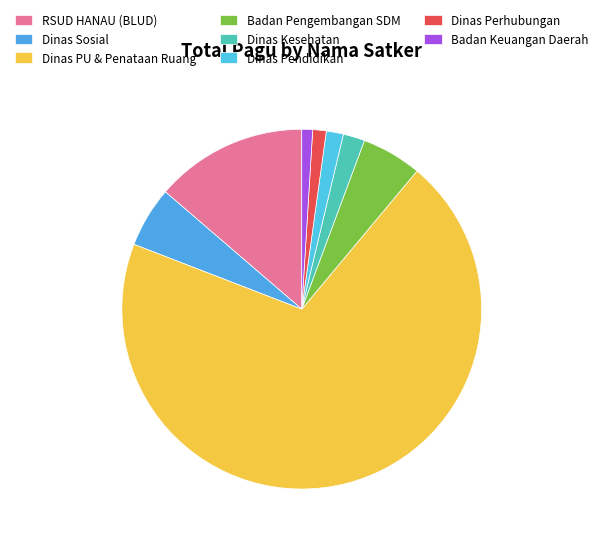

How many slices are in this pie chart?

8